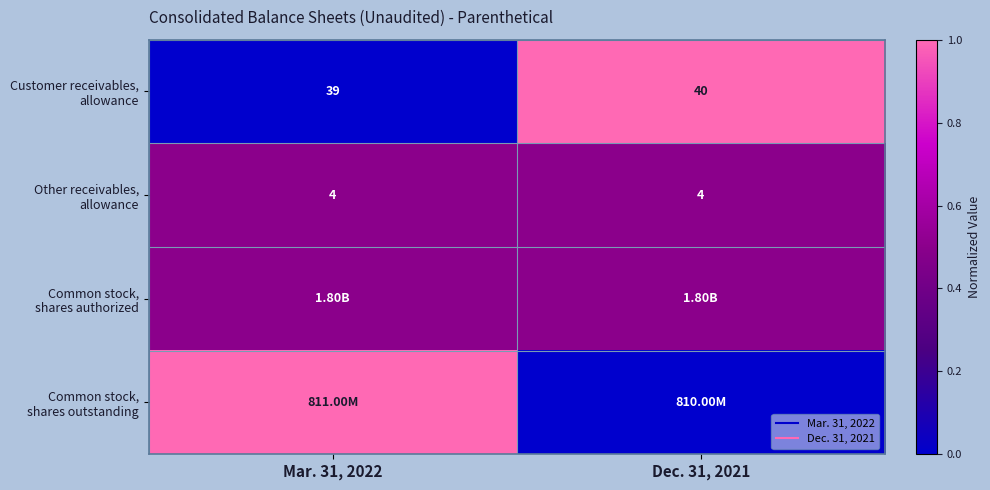

Between Dec. 31, 2021 and Mar. 31, 2022, which is larger?

Dec. 31, 2021